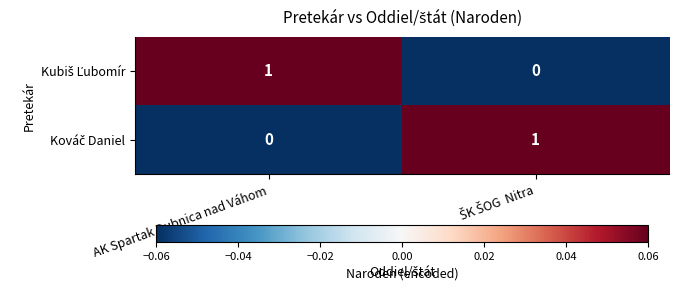

What is the minimum value shown in the chart?

0